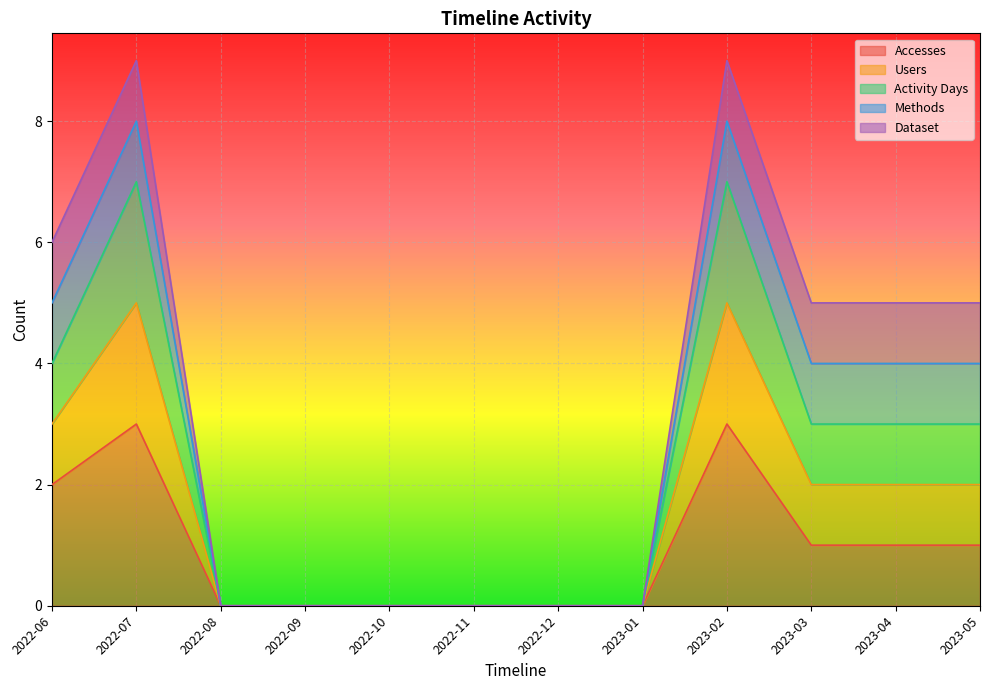

Does the chart display data point markers on the line(s)?

No